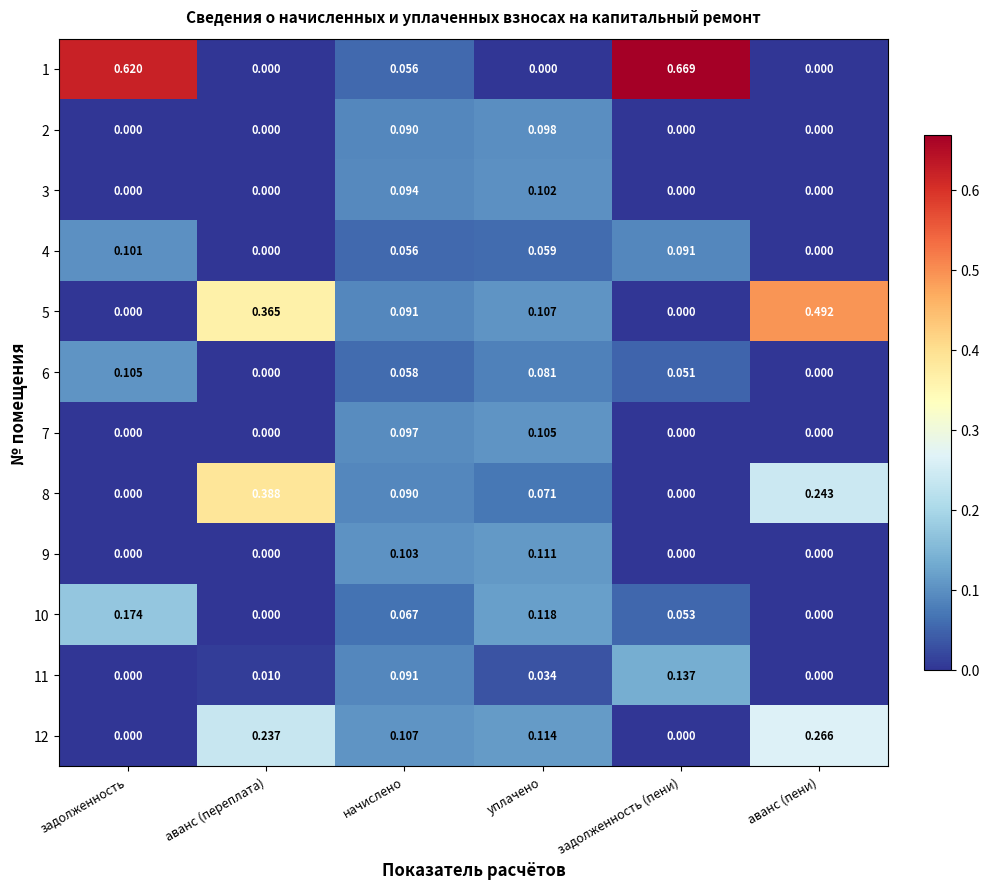

At which label does 4 reach its peak?

задолженность